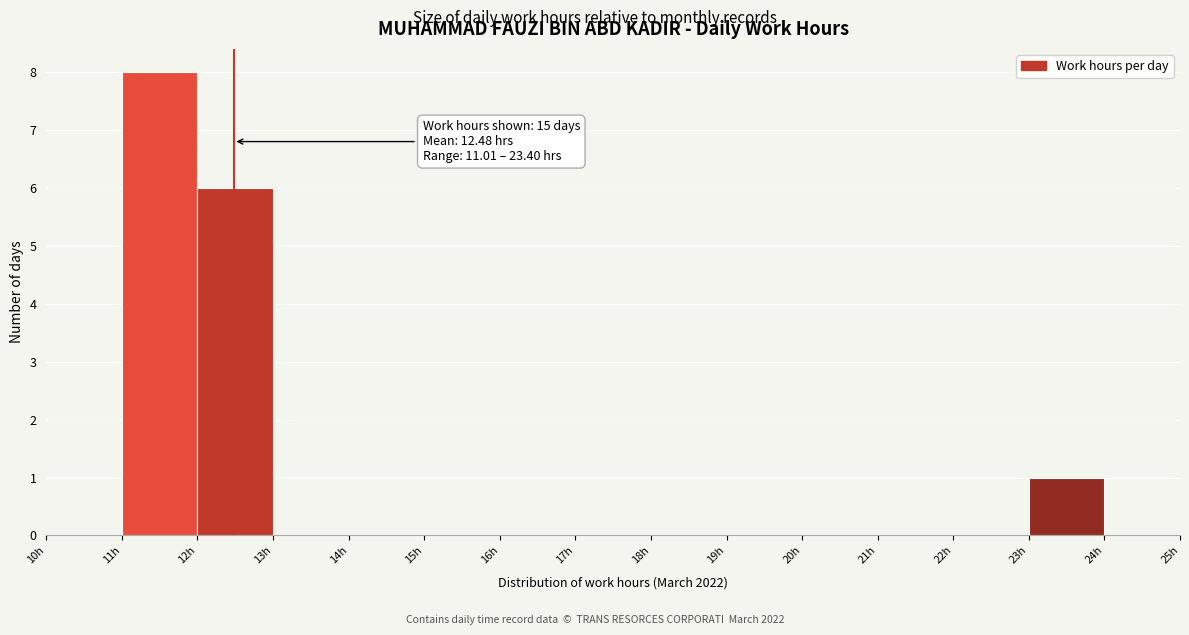

Which range on the x-axis has the tallest bar?

11 to 12